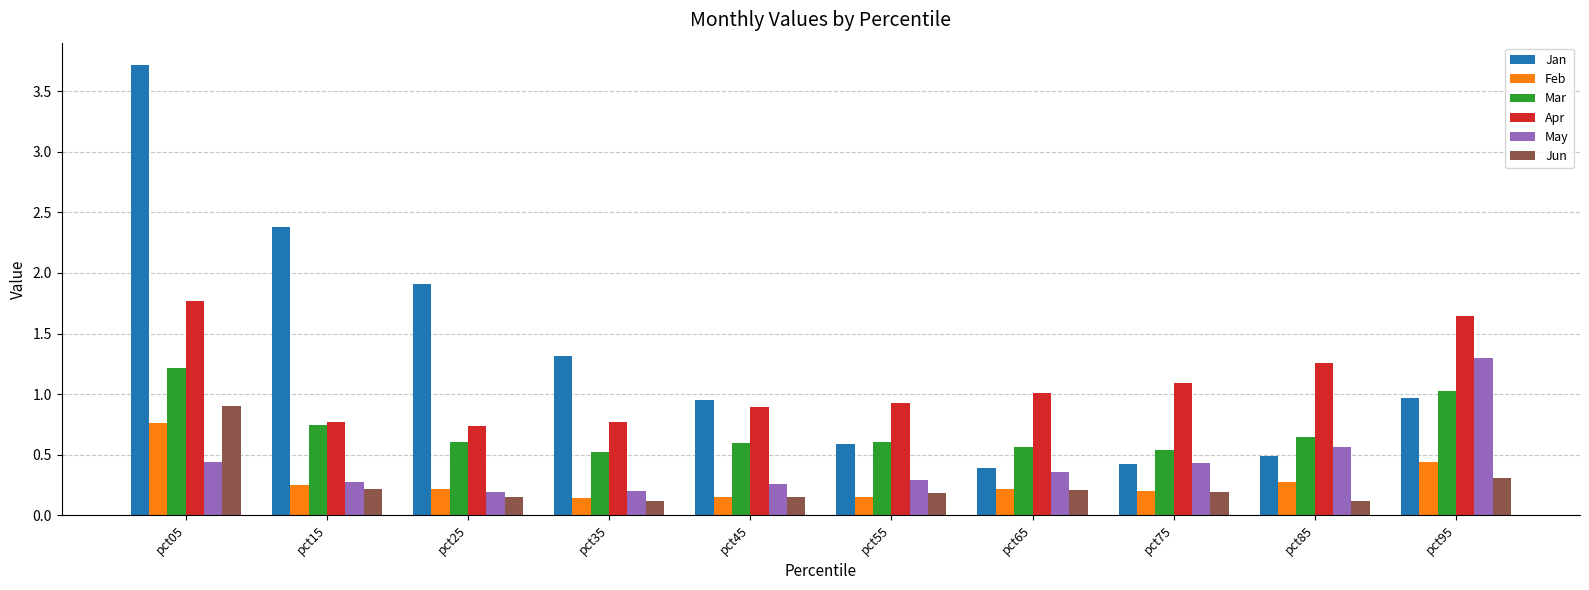

The value of Mar at pct55 is 1.0. True or false?

False